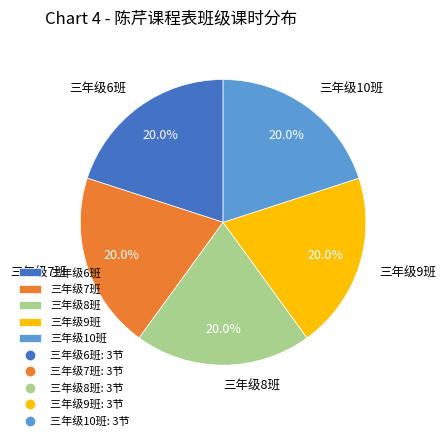

Combined, what portion of the pie is 三年级7班 and 三年级10班?

40.0%